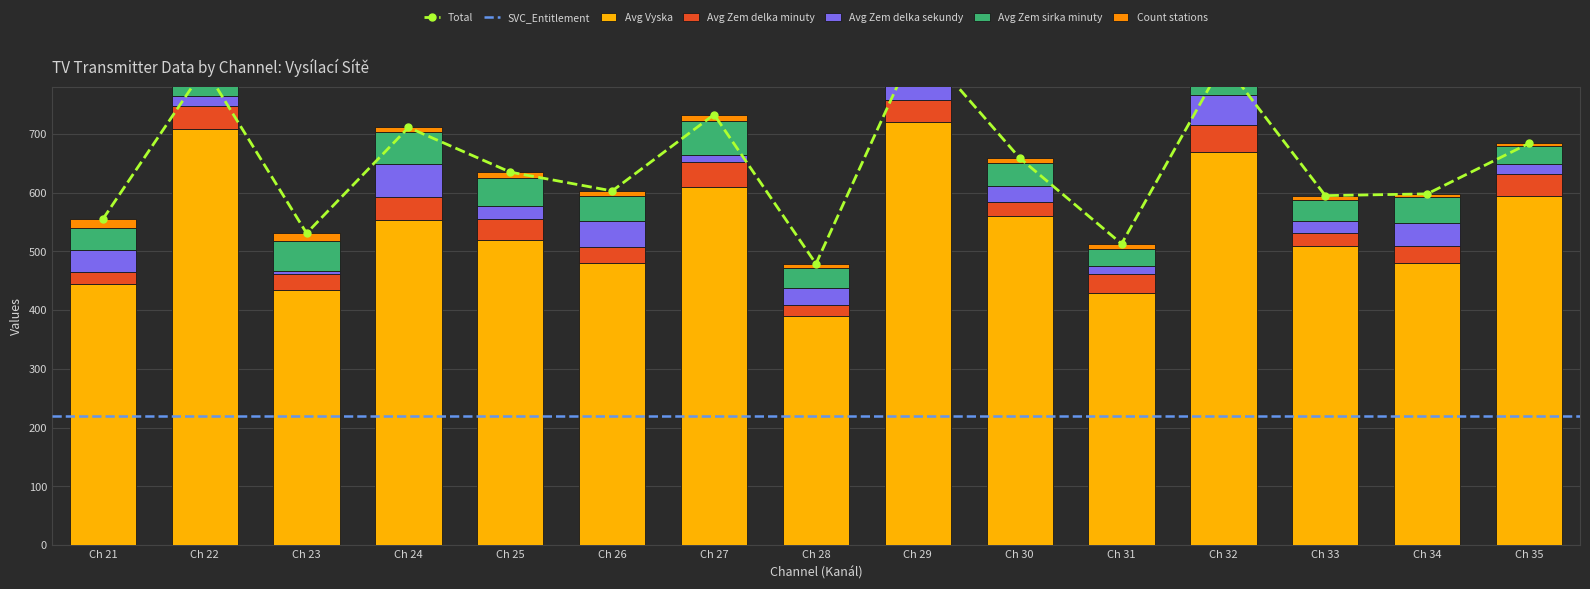

What is the value of the Avg Zem sirka minuty bar at the 1st from the left?

37